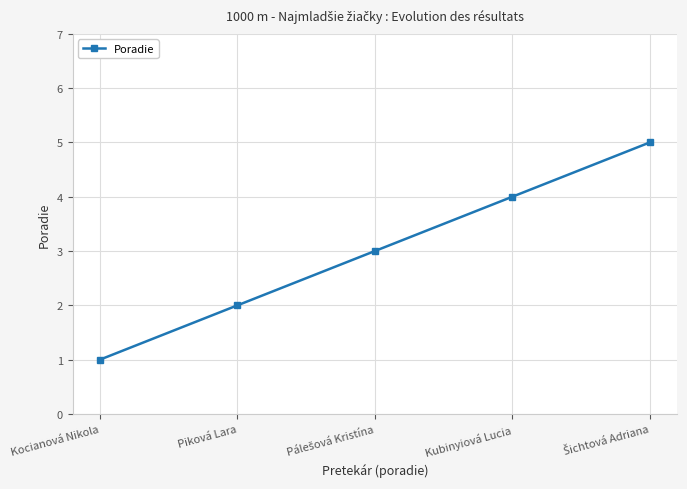

Is it true that the value at Piková Lara is 3?

False